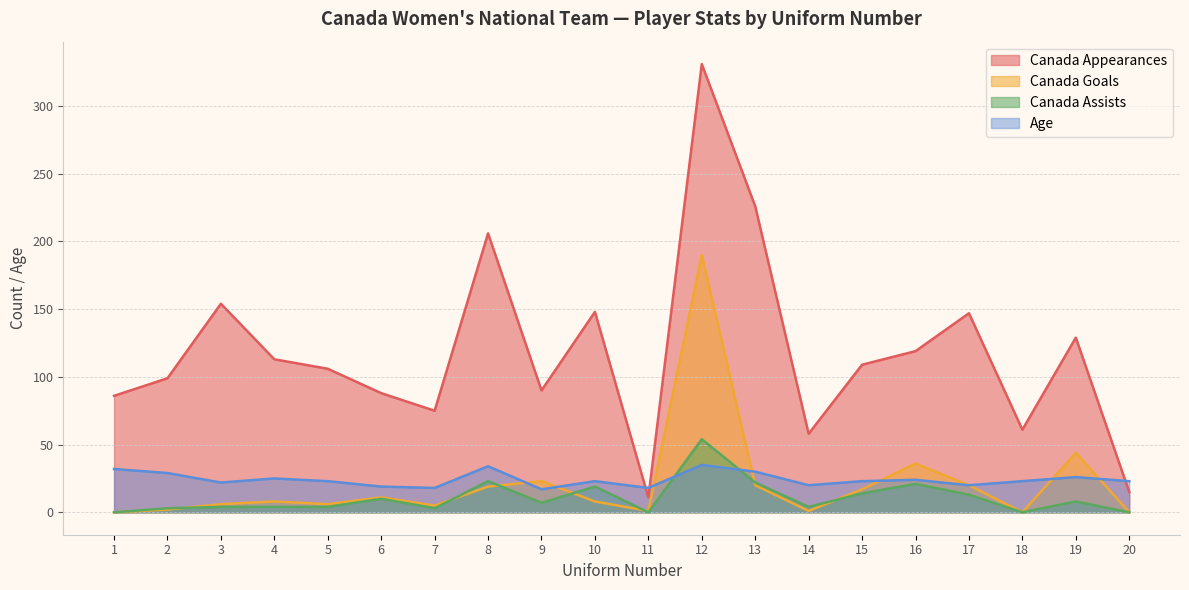

True or false: Canada Appearances and Canada Goals cross at least once.

False